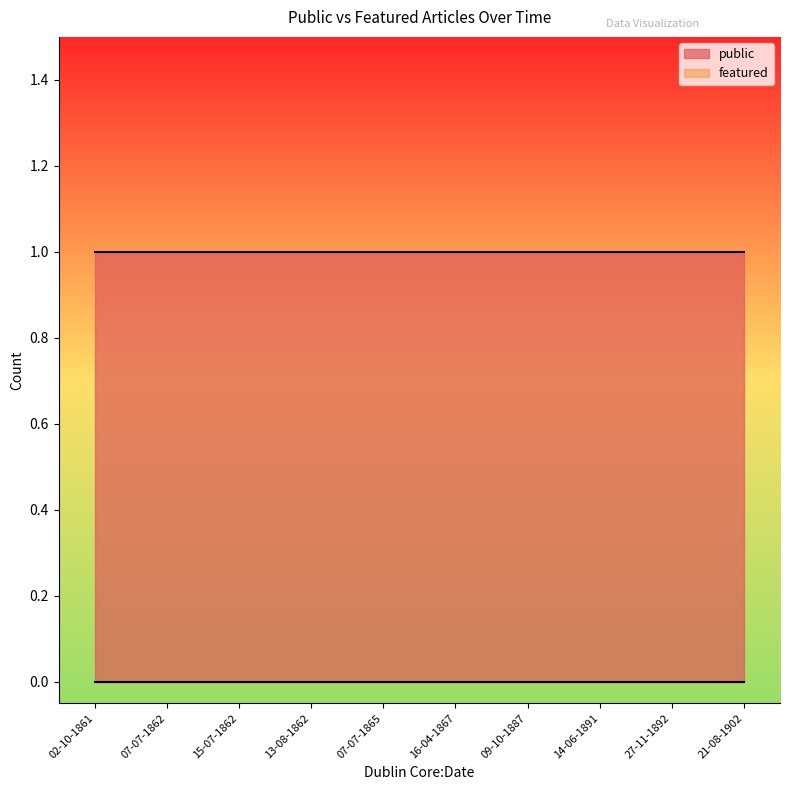

True or false: public and featured intersect in this chart.

False